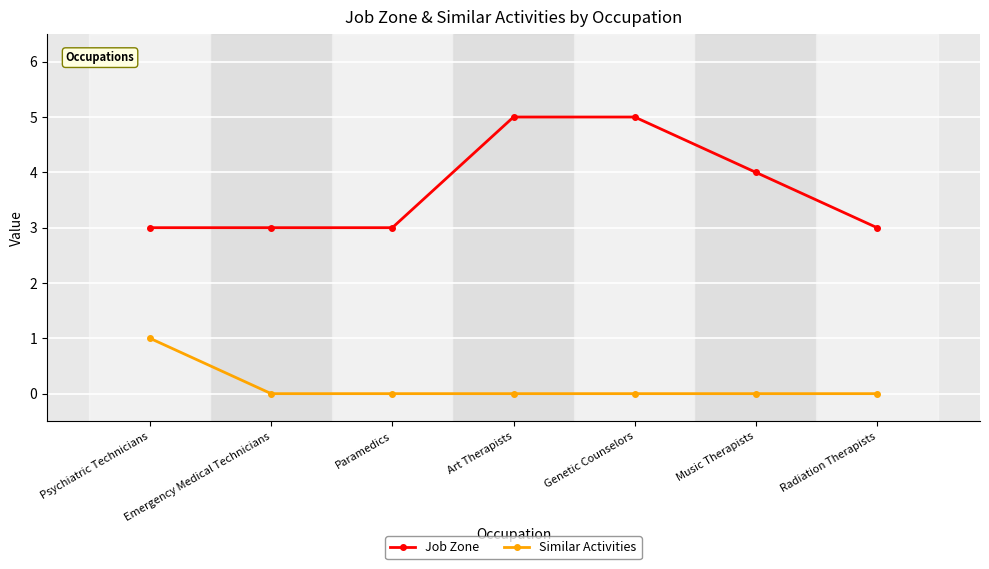

Reading left to right, extract all data points from this chart.

Job Zone: 3	3	3	5	5	4	3
Similar Activities: 1	0	0	0	0	0	0